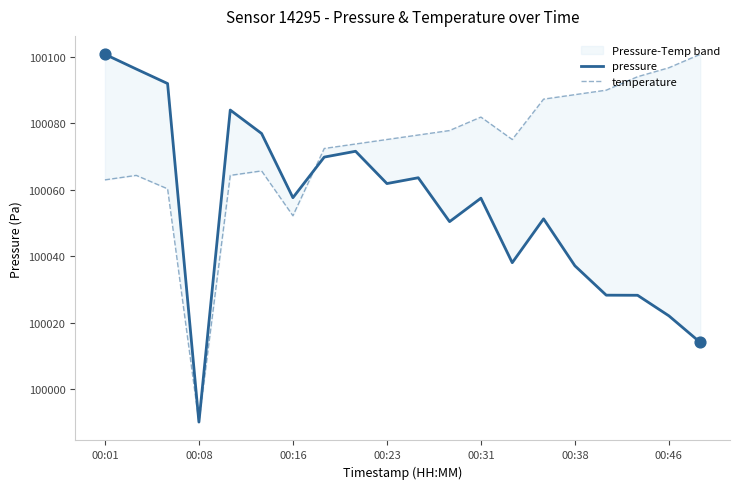

Which series has the largest Y range (max minus min)?

pressure